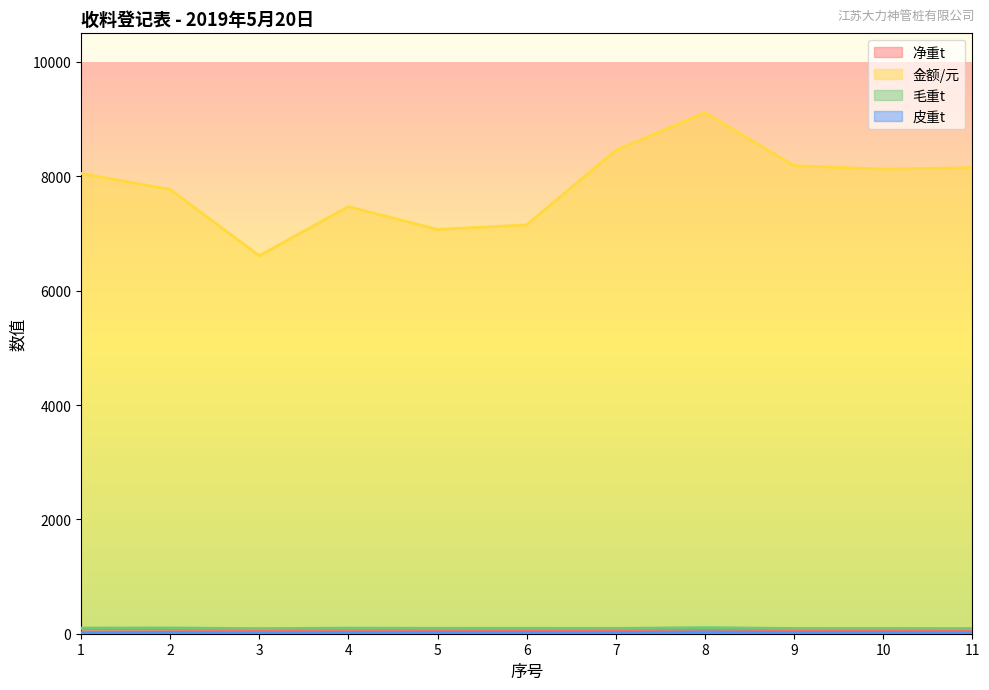

Which series has the largest range (max minus min)?

金额/元